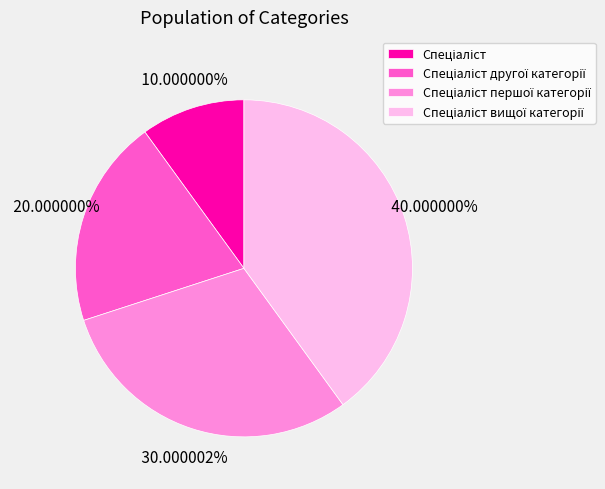

Is there any slice that represents more than half of the pie?

No